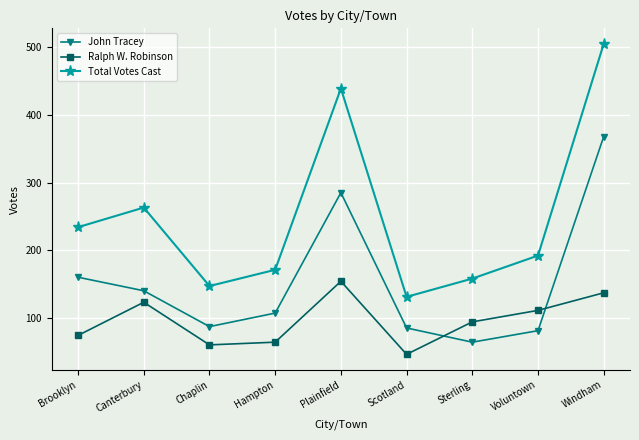

What is the average value of the Total Votes Cast series?

249